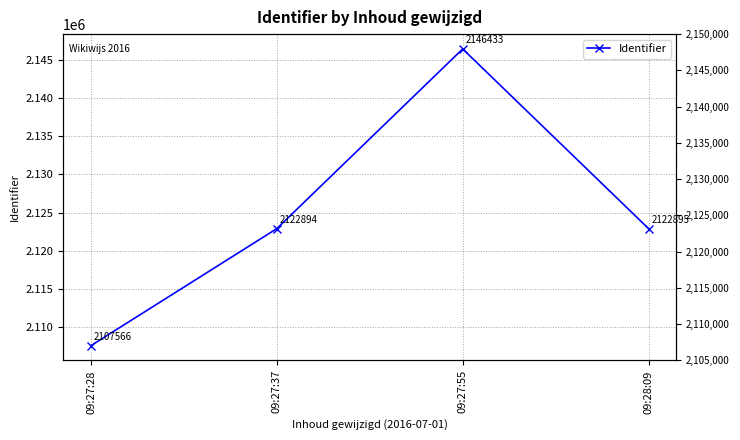

Is it true that the value at 09:27:28 is 2107566?

True